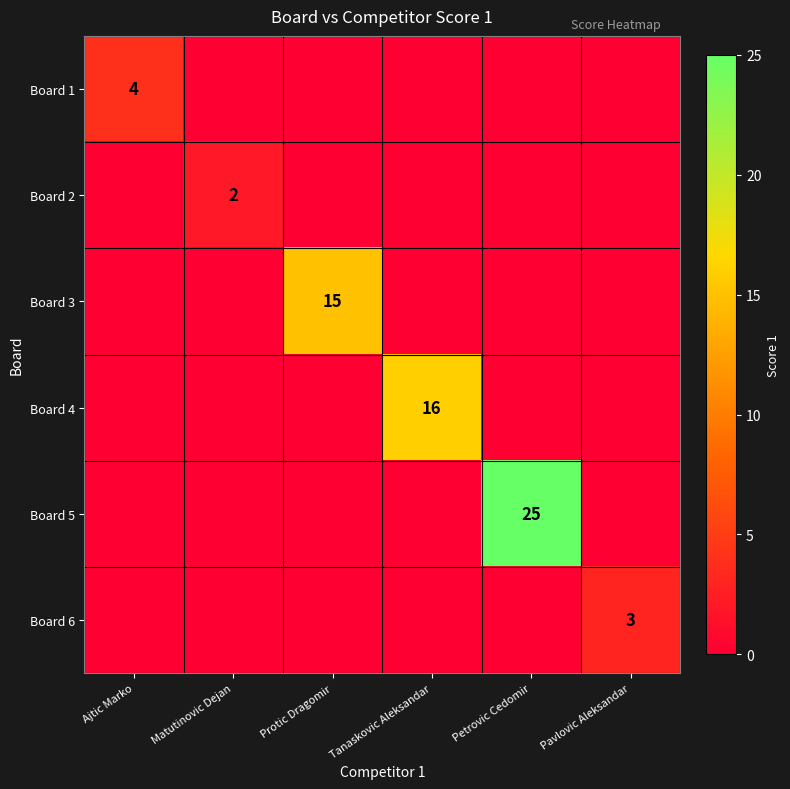

At how many categories does at least one series exceed 6?

3